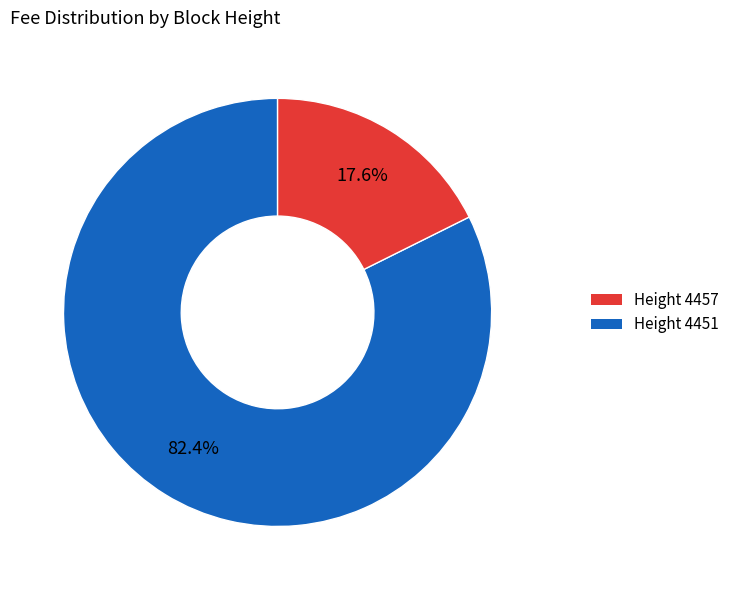

Is there any slice that represents more than half of the pie?

Yes